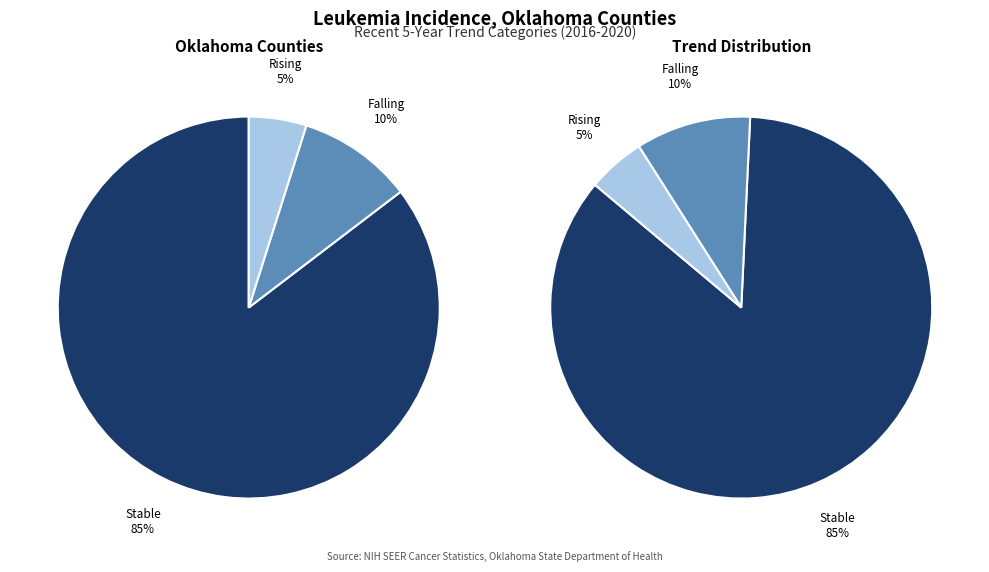

Which has a higher value, stable or rising?

stable